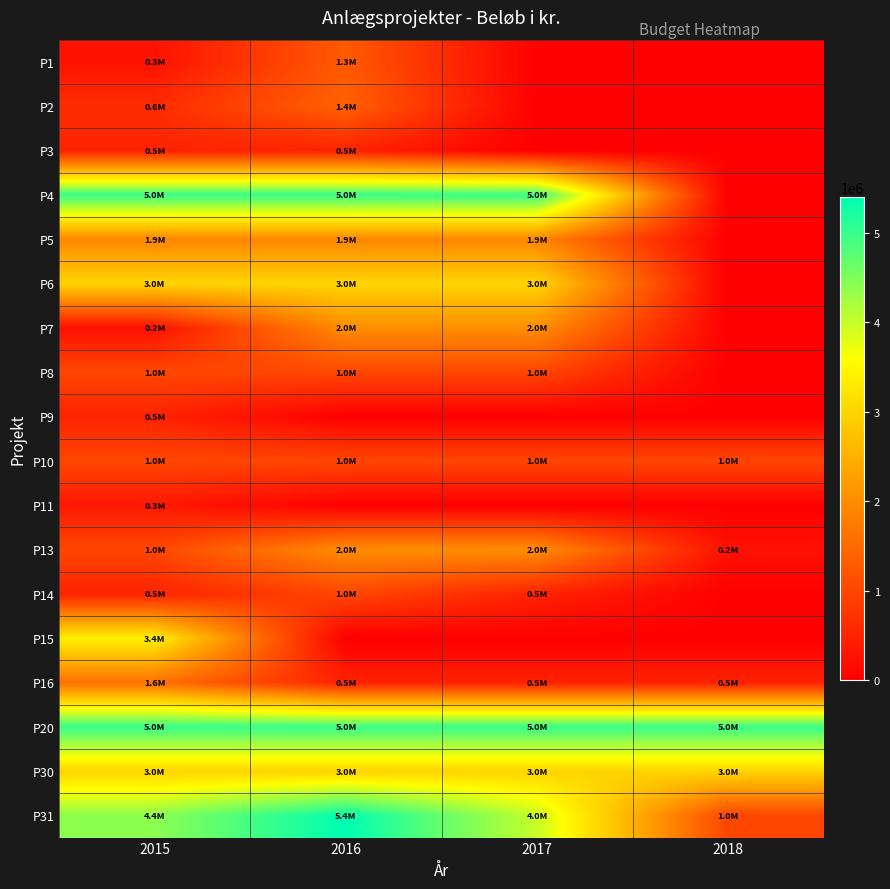

Which has a higher value, 2016 or 2018?

2016